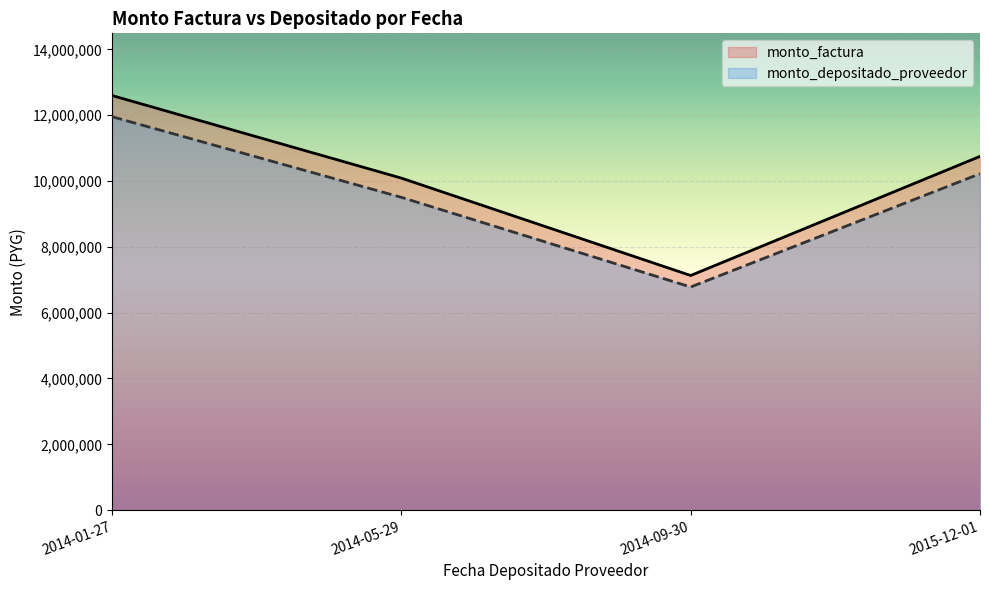

Rank the series by their average value, from lowest to highest.

monto_depositado_proveedor, monto_factura